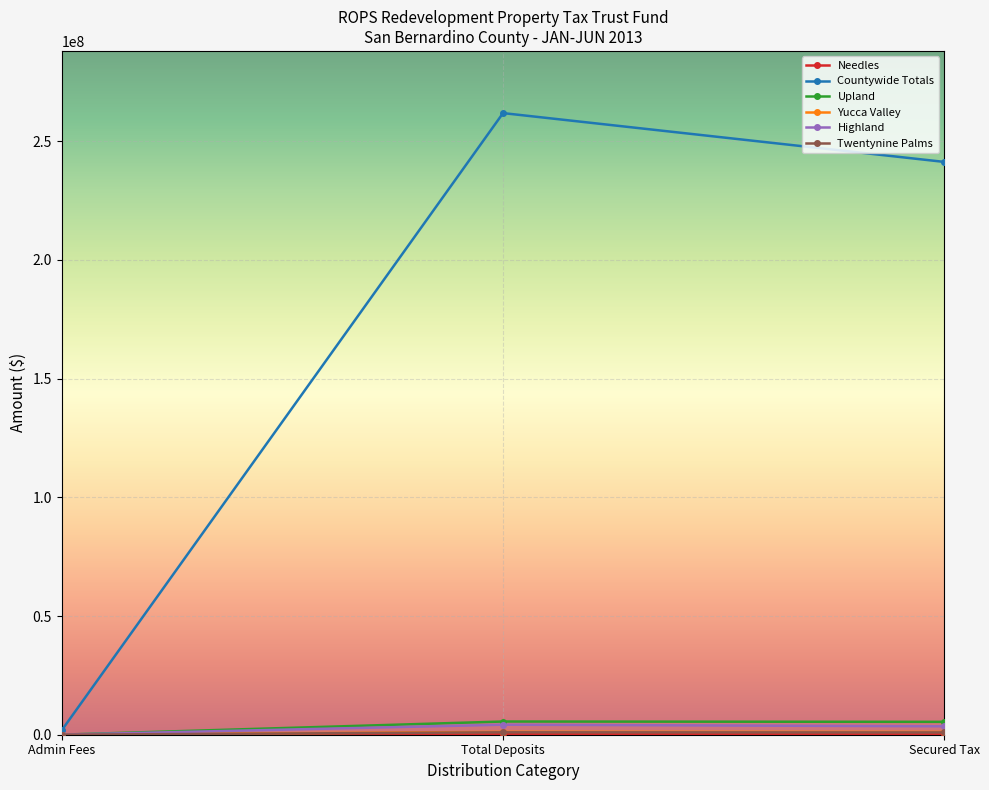

What is the label of the 1st point from the left?

Admin Fees